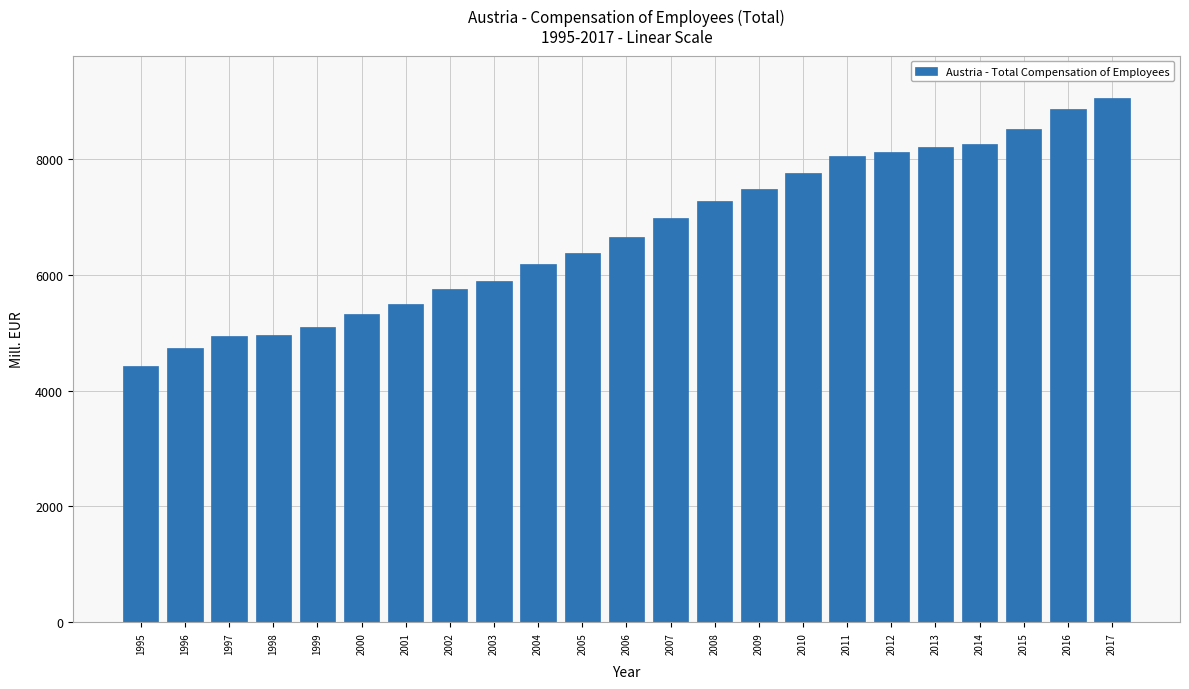

True or false: the data shows 8049.0 at 2011.

True